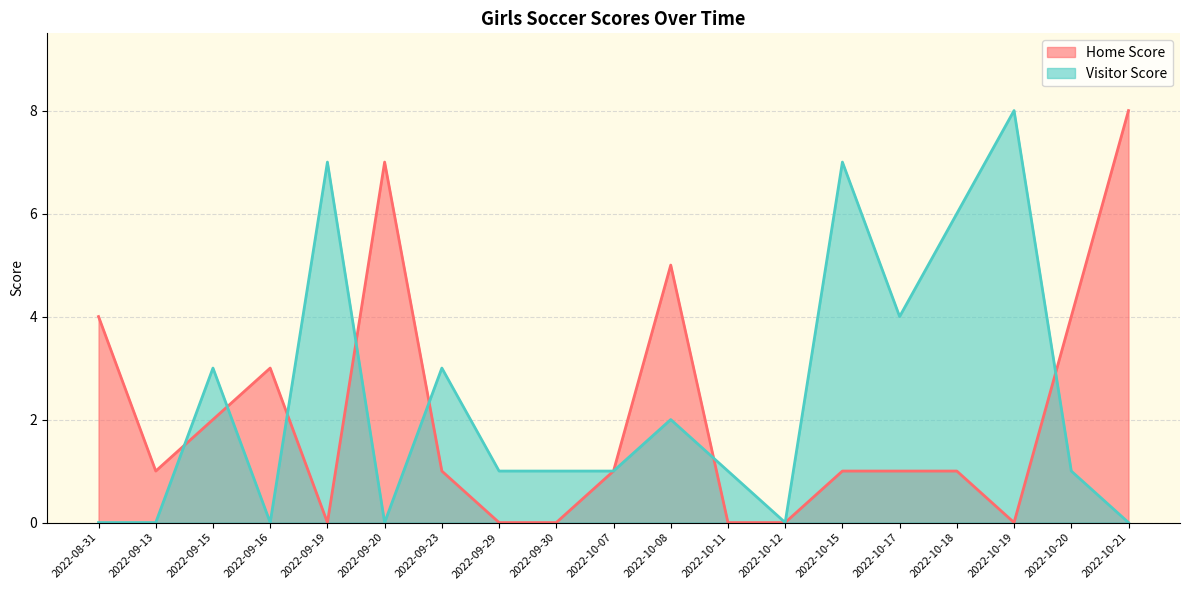

What is the label of the 7th point from the right?

2022-10-12